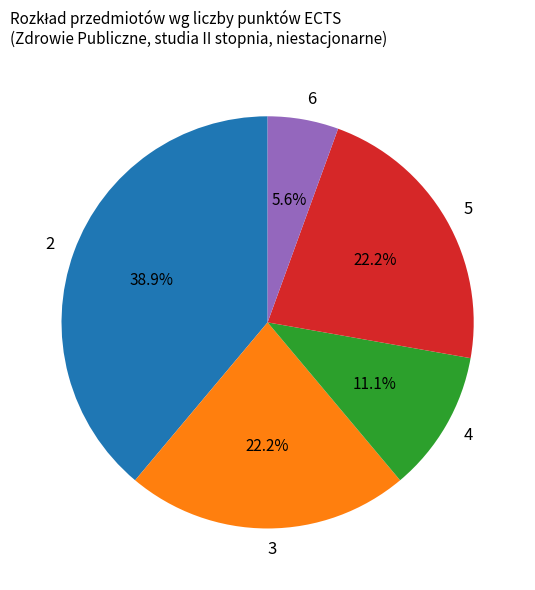

Approximately how many times larger is the value at 3 compared to 2?

0.6